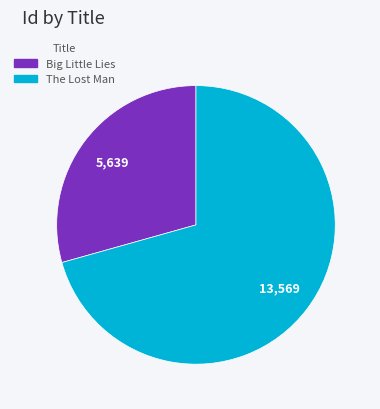

Does any single category account for the majority?

Yes